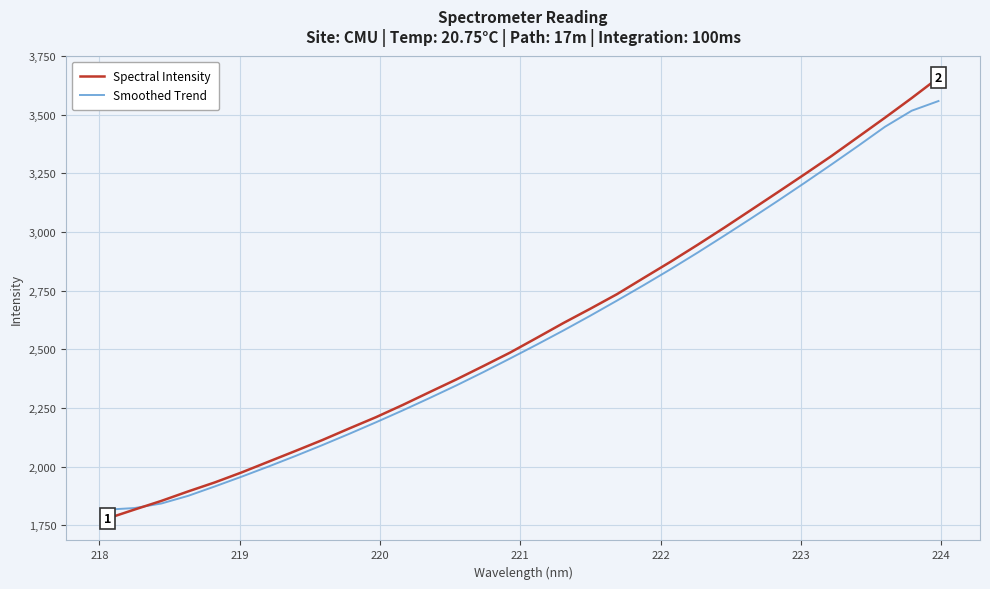

Which series has the largest range (max minus min)?

Spectral Intensity